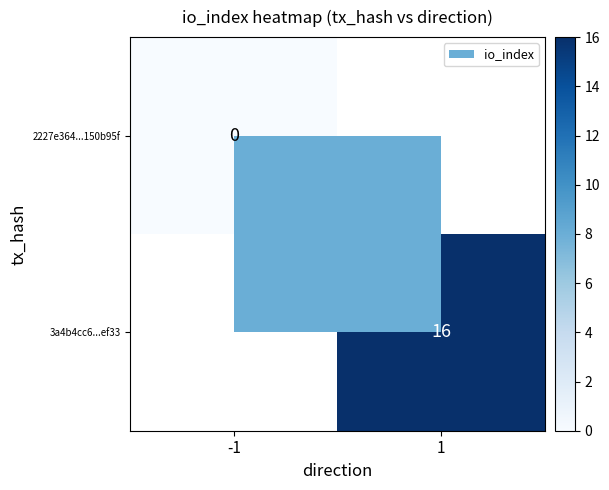

Is it true that 3a4b4cc6...ef33 equals 24 at 1?

False